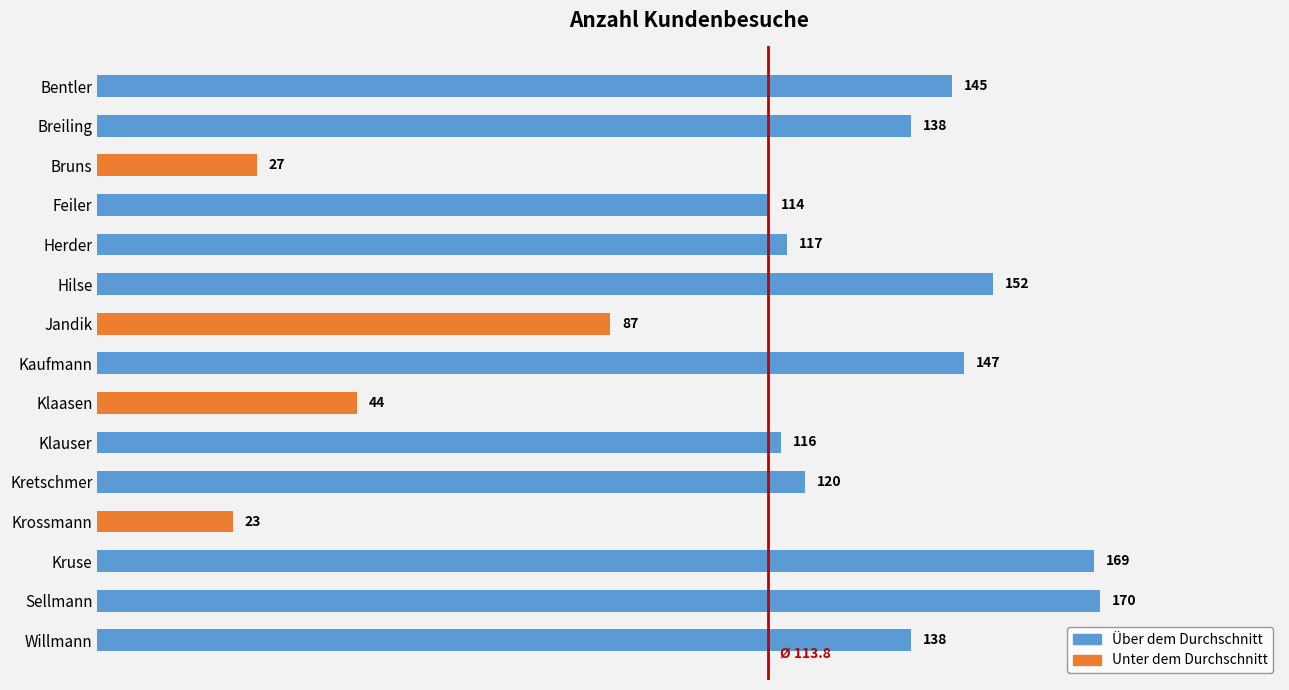

Is it true that the value at Breiling is 87?

False